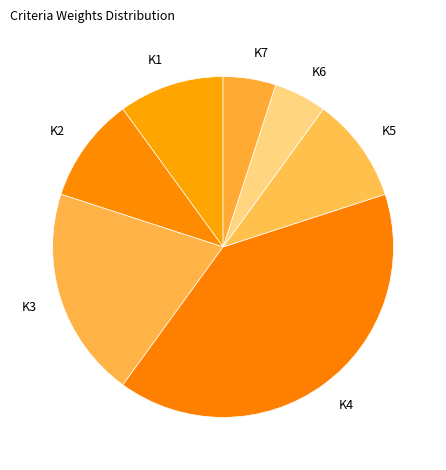

Combined, do K7 and K4 account for over 50%?

No